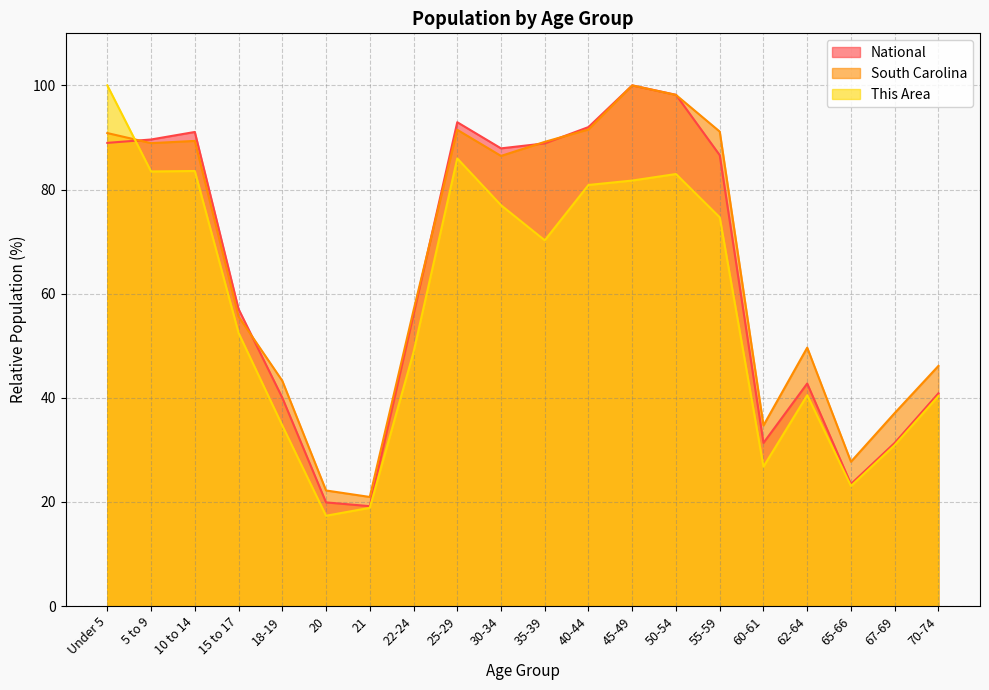

List the series in order of their overall mean, lowest first.

This Area, National, South Carolina